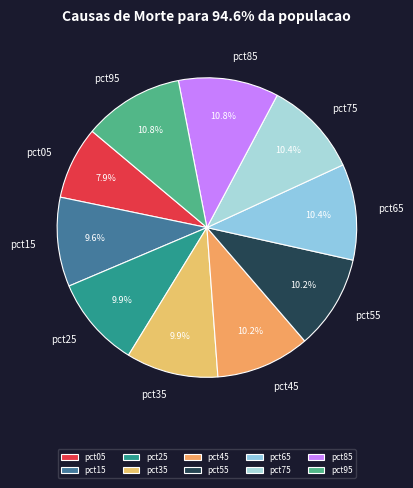

To the nearest percent, what is the difference between the largest and smallest slice percentages?

3%